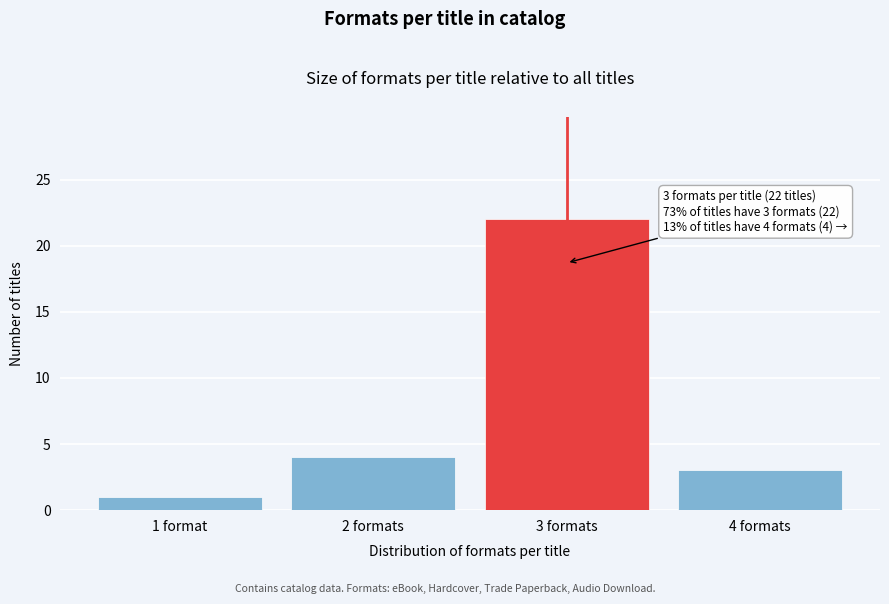

Reading right to left, list all the values displayed in this chart.

3	22	4	1